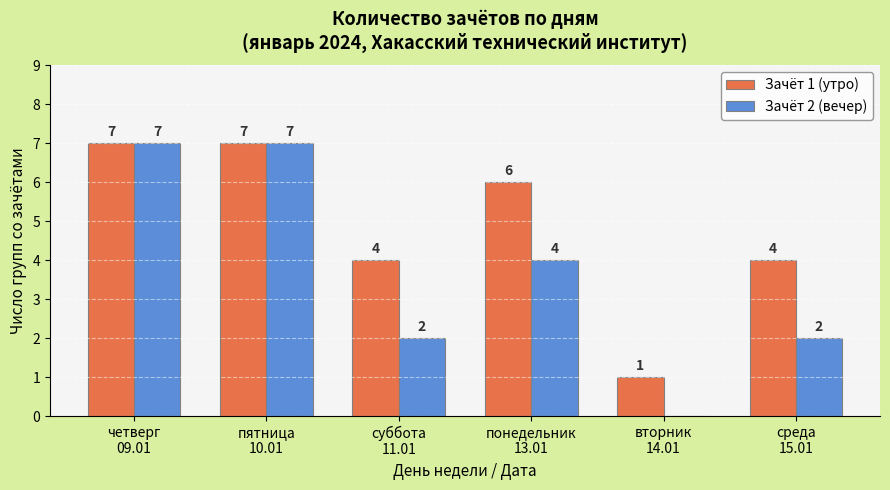

What is the highest value of the Зачёт 2 (вечер) series?

7